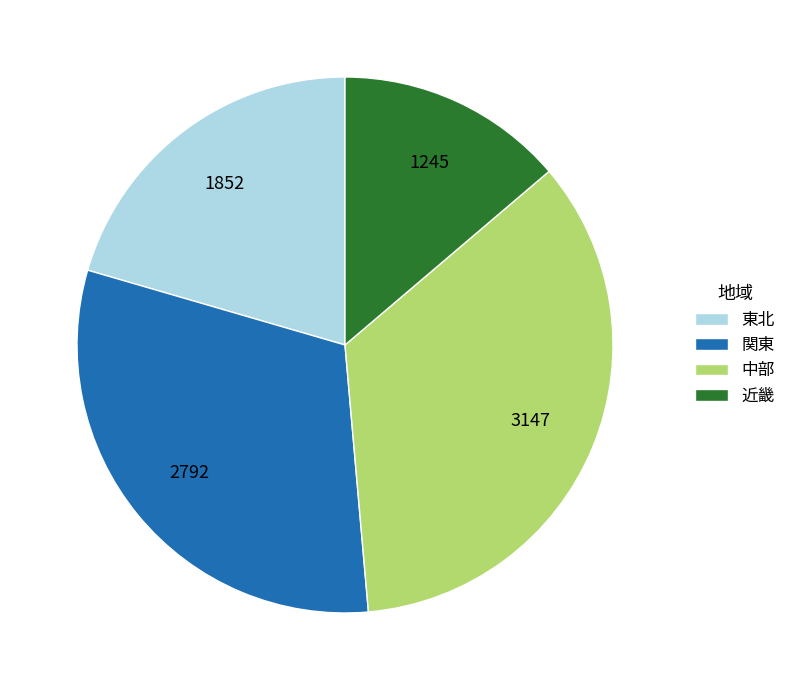

Approximately how many times larger is the value at 近畿 compared to 関東?

0.4